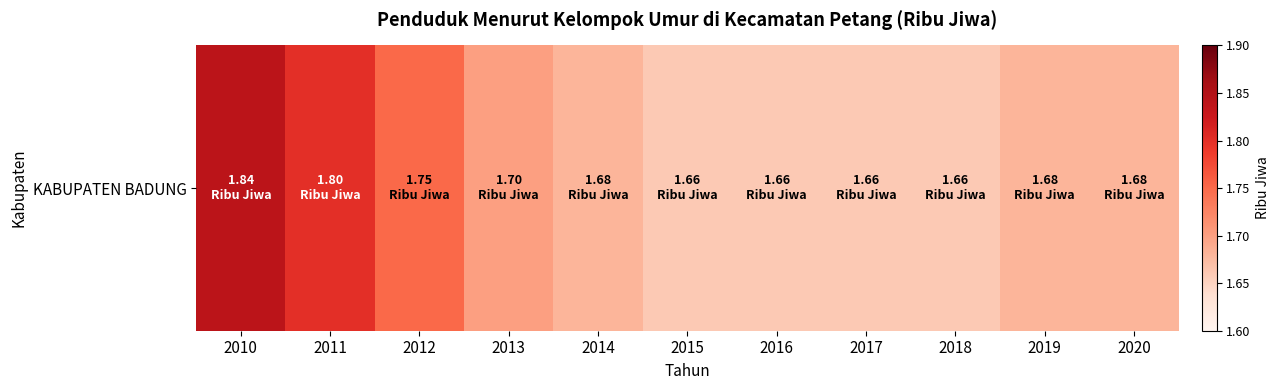

List the labels in order of value, smallest first.

2015, 2016, 2017, 2018, 2014, 2019, 2020, 2013, 2012, 2011, 2010